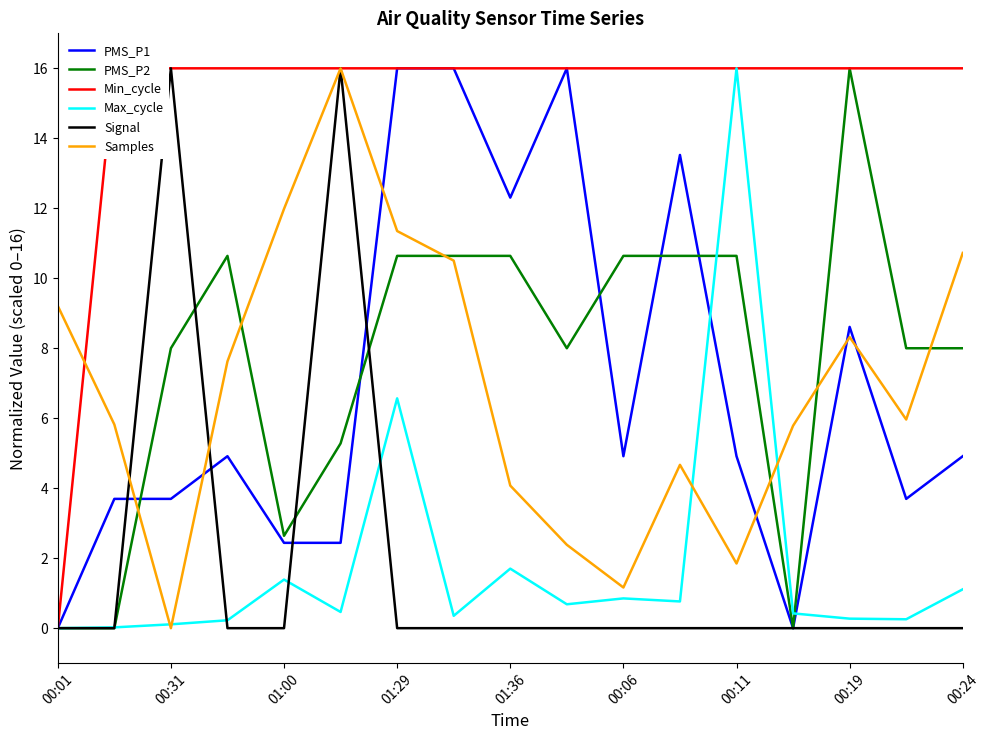

The value of PMS_P1 at 00:19 is 22.8. True or false?

False